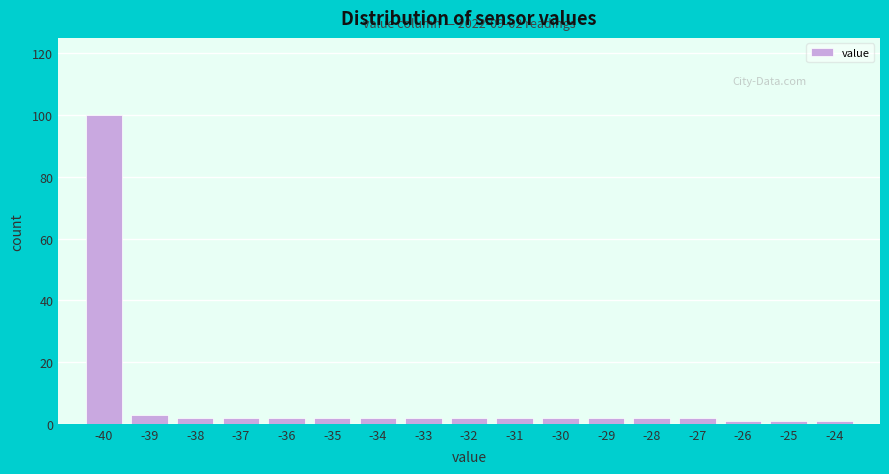

Over which range of the x-axis is the bar tallest?

-40.5 to -39.5